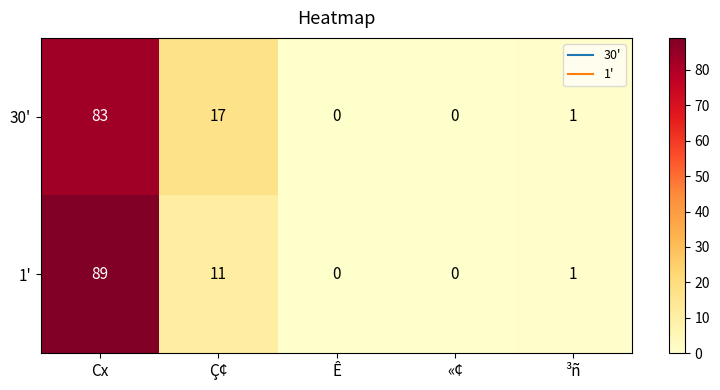

What is the difference between the 1' values at Ç¢ and «¢?

11